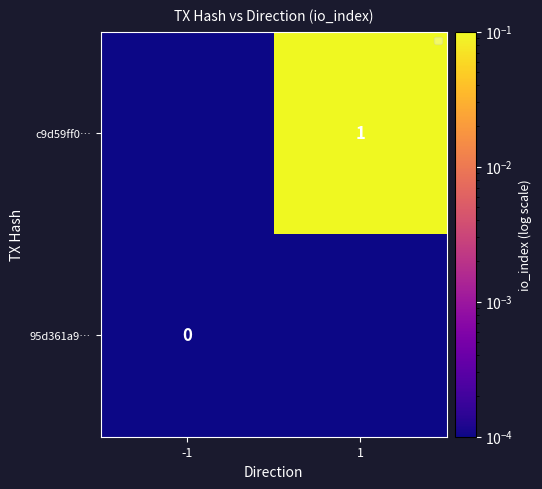

At which category is the sum across all series the highest?

1